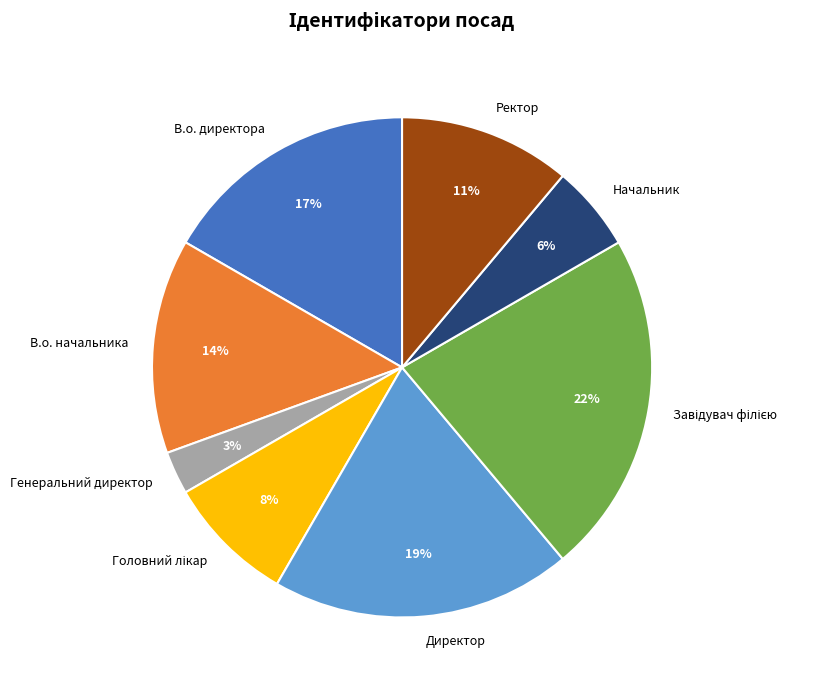

To the nearest percent, what percentage of the pie is Генеральний директор?

3%